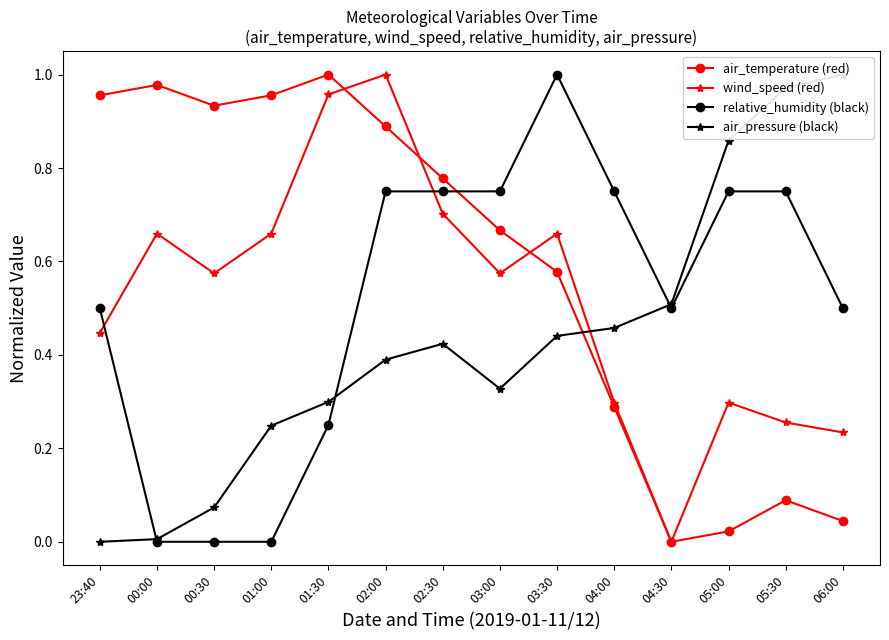

What are all the series names shown in the legend?

air_temperature (red), wind_speed (red), relative_humidity (black), air_pressure (black)